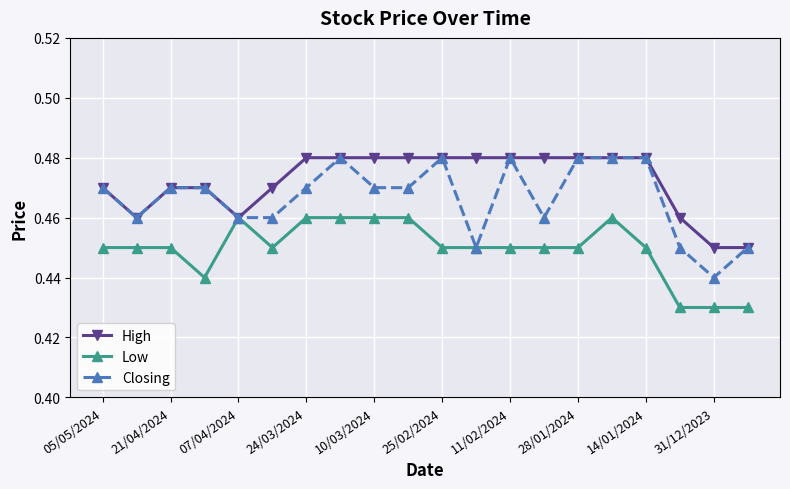

How many series are shown in this chart?

3